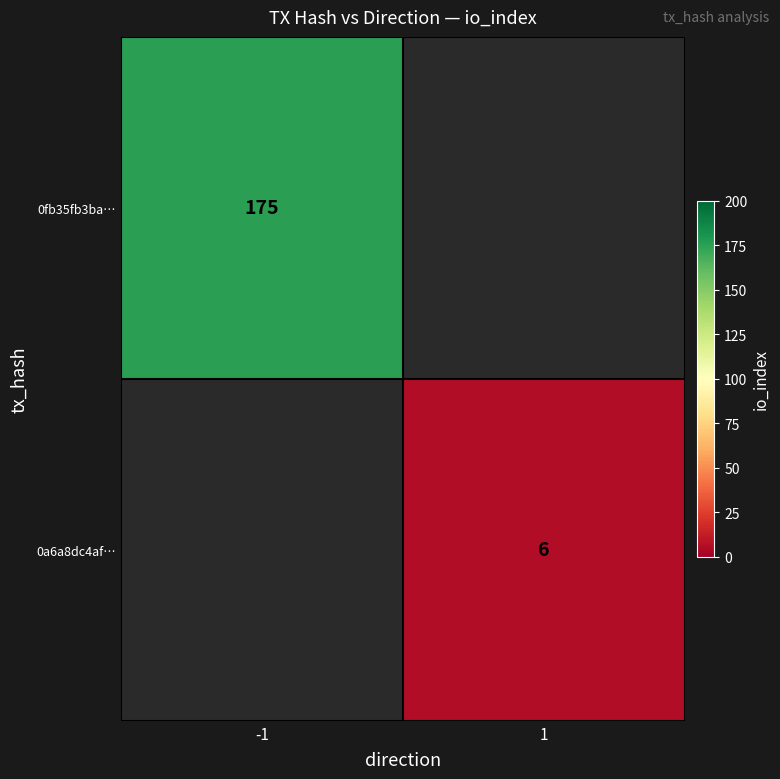

The 0fb35fb3ba… series shows 175 at -1. True or false?

True